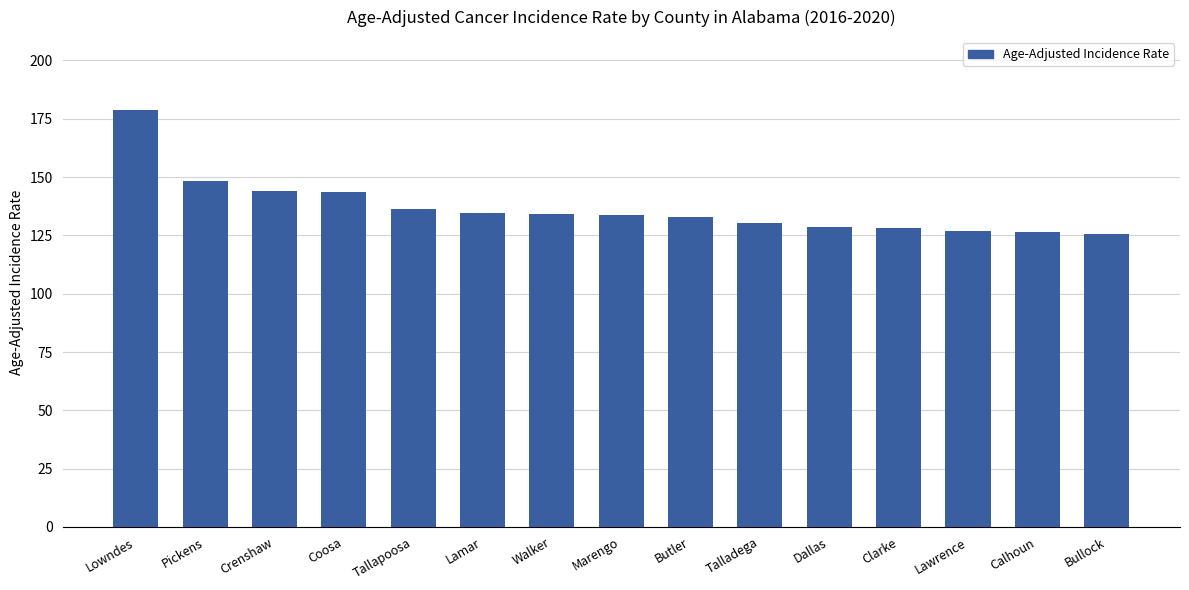

Are the bars grouped side by side (vs. stacked)?

No